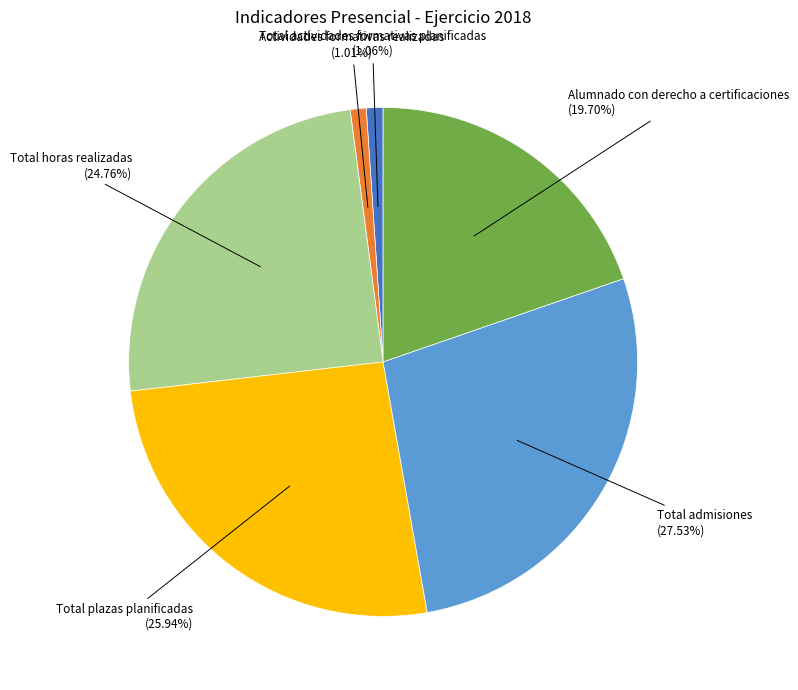

Is there any slice that represents more than half of the pie?

No